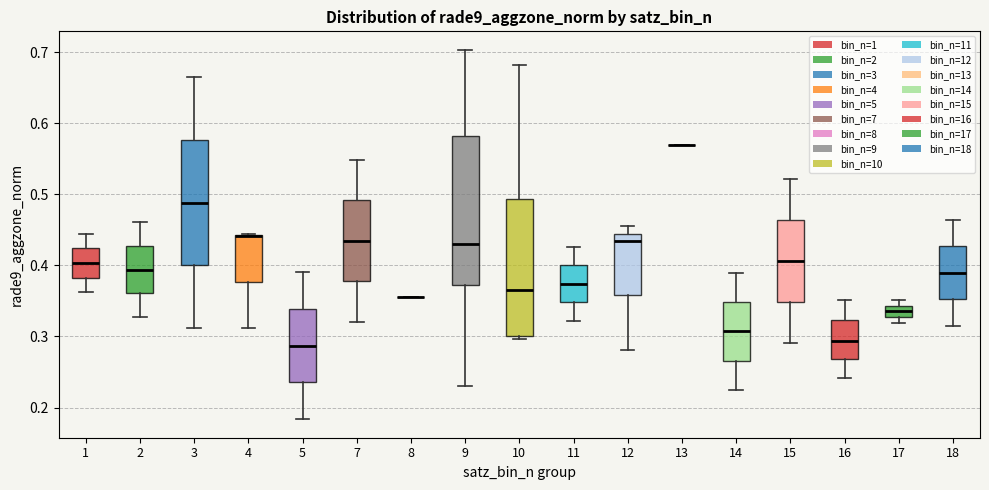

Reading left to right, transcribe this box plot: for each box, give where its median line is, the range the box spans, and where its two whiskers end, as read against the y-axis. The values are not printed on the chart, so give them approximately, as read against the axis.

1: median 0.40, box 0.38 to 0.42, whiskers 0.36 to 0.44
2: median 0.39, box 0.36 to 0.43, whiskers 0.33 to 0.46
3: median 0.49, box 0.40 to 0.58, whiskers 0.31 to 0.66
4: median 0.44 (drawn on the box's upper edge), box 0.38 to 0.44, whiskers 0.31 to 0.44
5: median 0.29, box 0.24 to 0.34, whiskers 0.18 to 0.39
7: median 0.43, box 0.38 to 0.49, whiskers 0.32 to 0.55
8: box collapsed to a line at 0.36, whiskers 0.36 to 0.36
9: median 0.43, box 0.37 to 0.58, whiskers 0.23 to 0.70
10: median 0.37, box 0.30 to 0.49, whiskers 0.30 (just below the box's lower edge) to 0.68
11: median 0.37, box 0.35 to 0.40, whiskers 0.32 to 0.43
12: median 0.43, box 0.36 to 0.44, whiskers 0.28 to 0.45
13: box collapsed to a line at 0.57, whiskers 0.57 to 0.57
14: median 0.31, box 0.27 to 0.35, whiskers 0.23 to 0.39
15: median 0.41, box 0.35 to 0.46, whiskers 0.29 to 0.52
16: median 0.29, box 0.27 to 0.32, whiskers 0.24 to 0.35
17: median 0.34 (inside the box), box 0.33 to 0.34, whiskers 0.32 to 0.35
18: median 0.39, box 0.35 to 0.43, whiskers 0.31 to 0.46